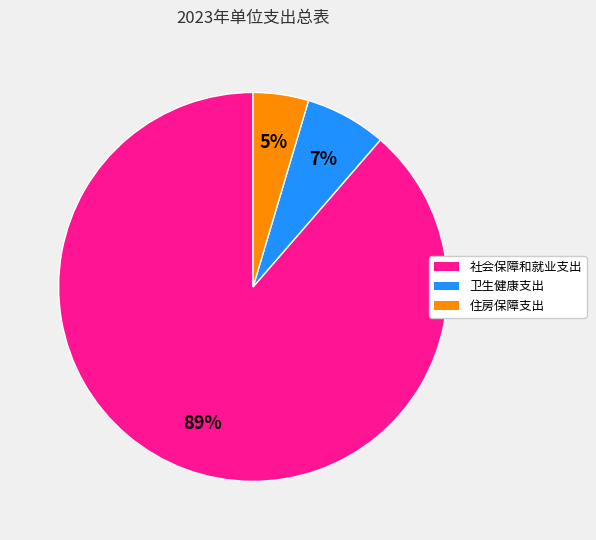

Is the sum of 住房保障支出 and 卫生健康支出 greater than half?

No